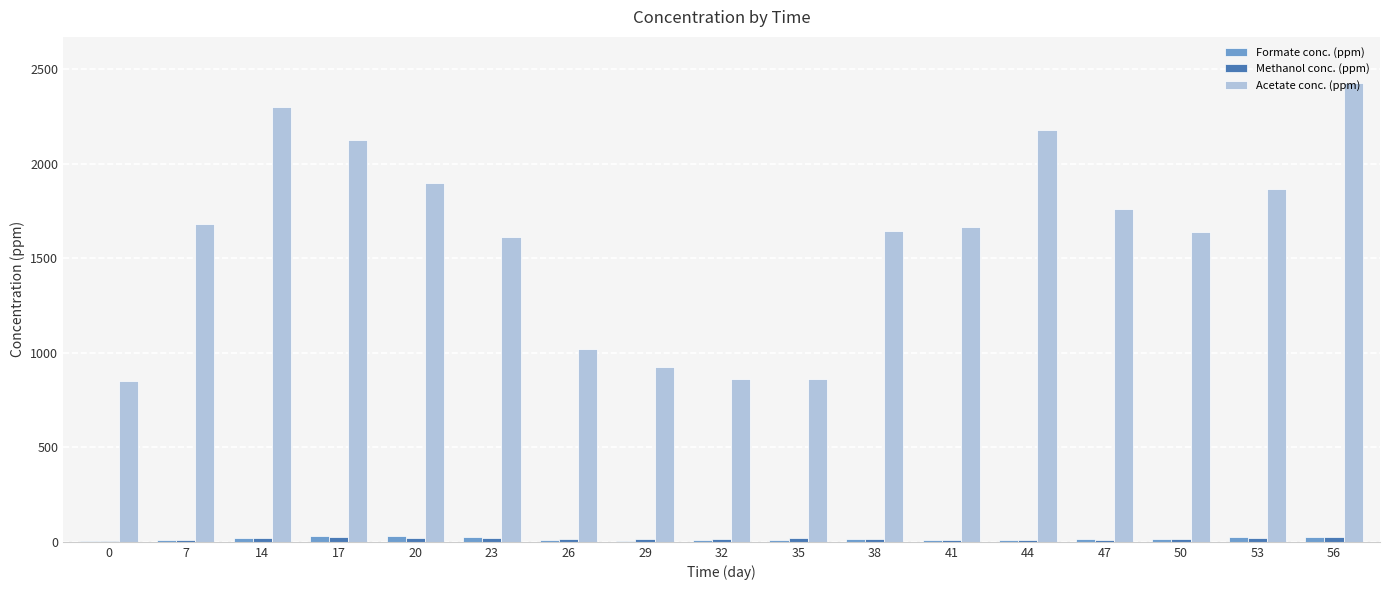

Which category has the highest value in the Acetate conc. (ppm) series?

56